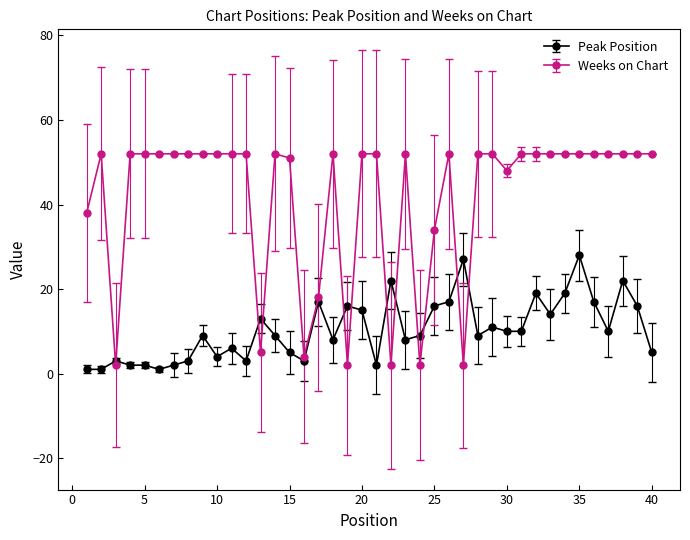

True or false: Peak Position and Weeks on Chart intersect in this chart.

True